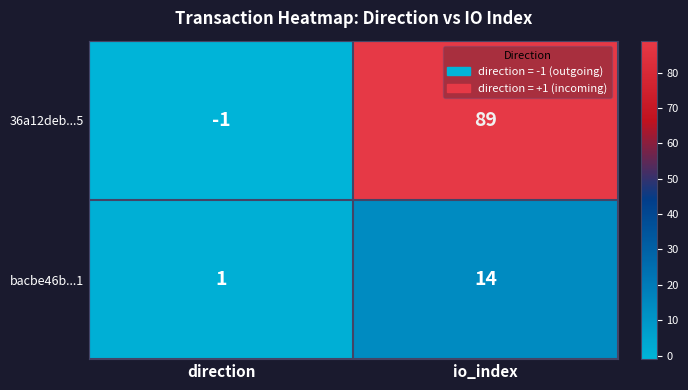

The bacbe46b...1 series shows 2 at direction. True or false?

False